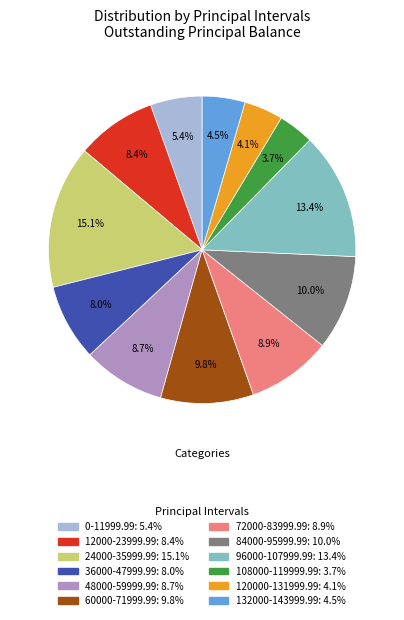

Is there a majority slice in this chart?

No